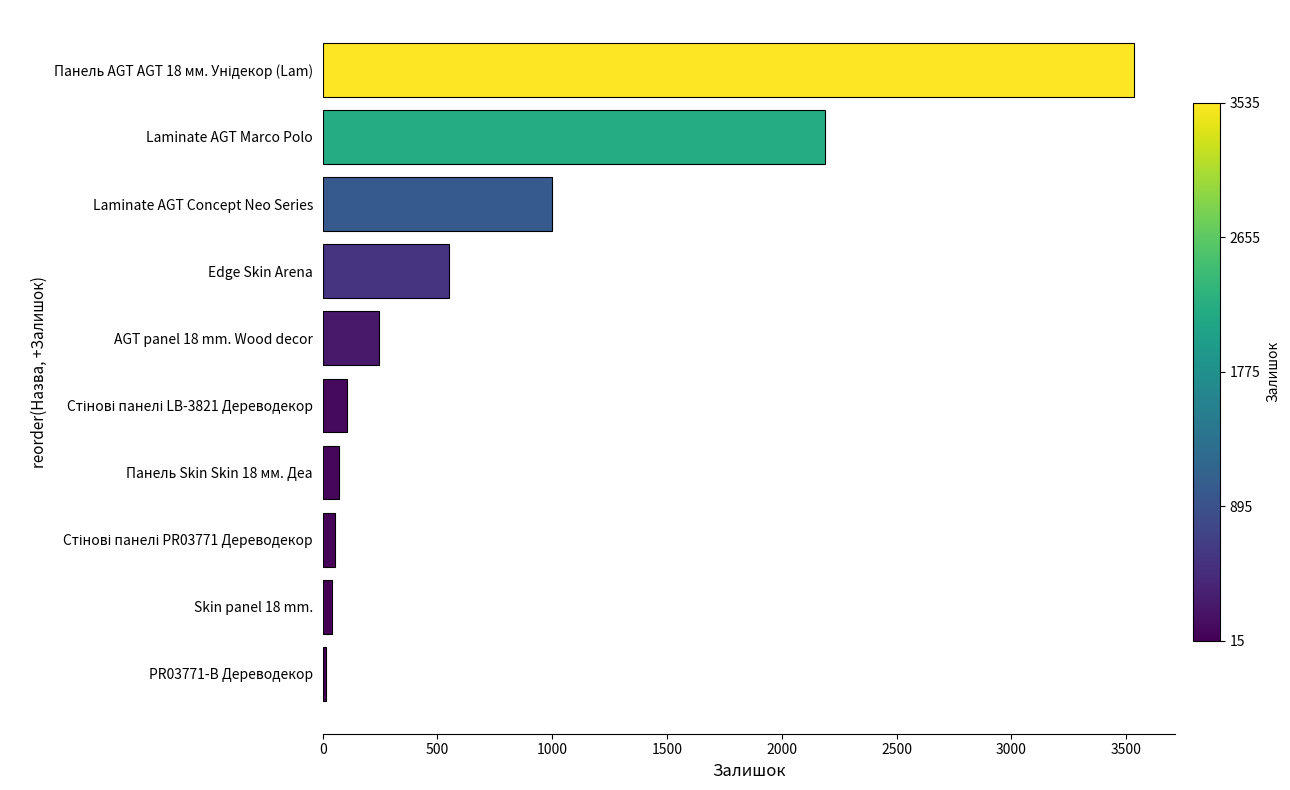

Does the chart contain any negative values?

No